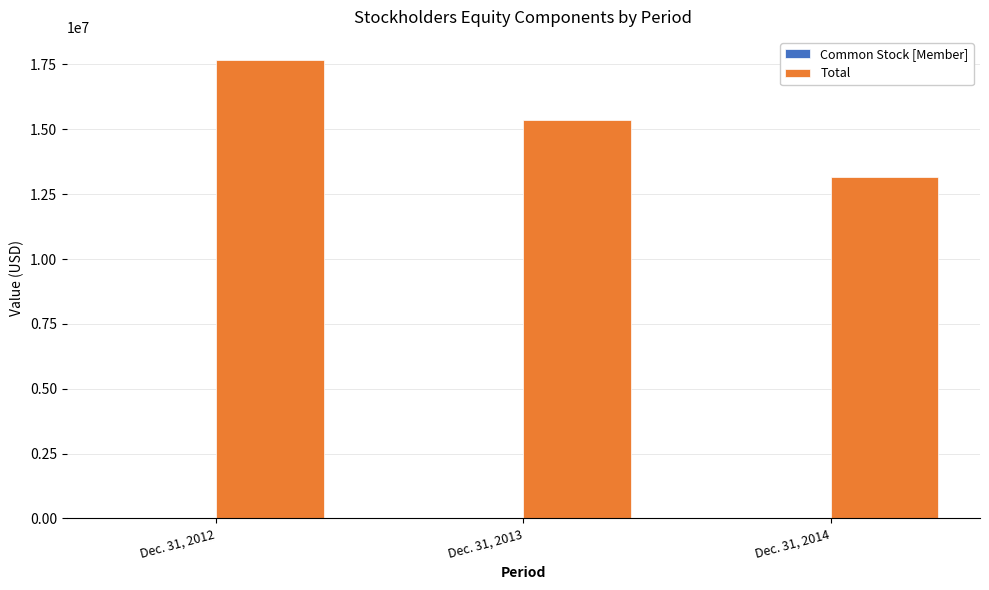

Which series has the largest total across all categories?

Total